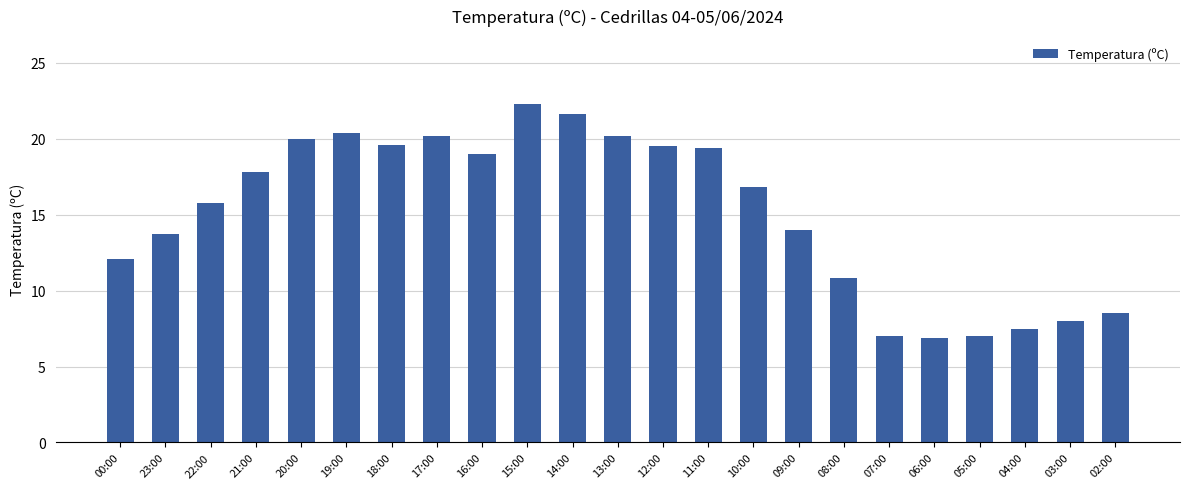

Count the number of data series in this chart.

1